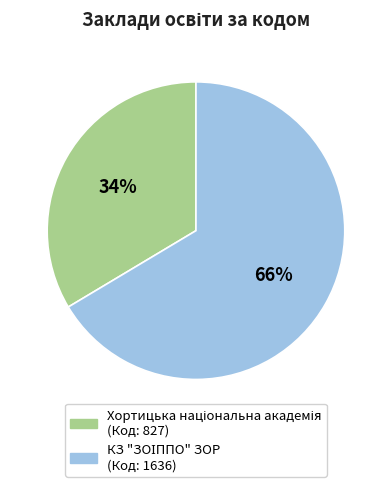

To the nearest percent, what is the average slice percentage?

50%